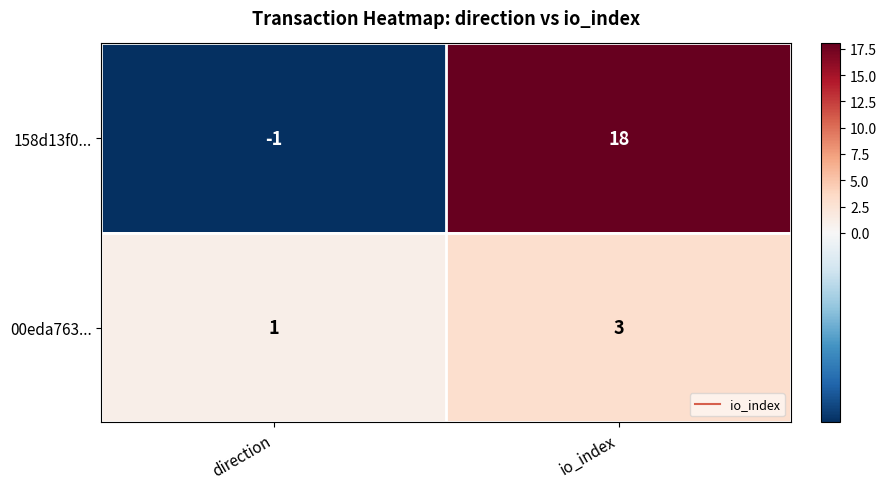

Reading left to right, list all the values displayed in this chart.

158d13f0...: -1	18
00eda763...: 1	3